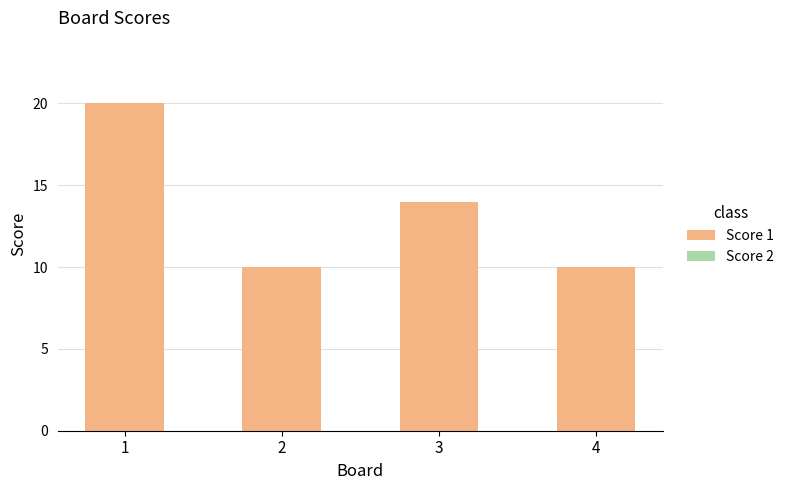

How many bars are there in total?

4